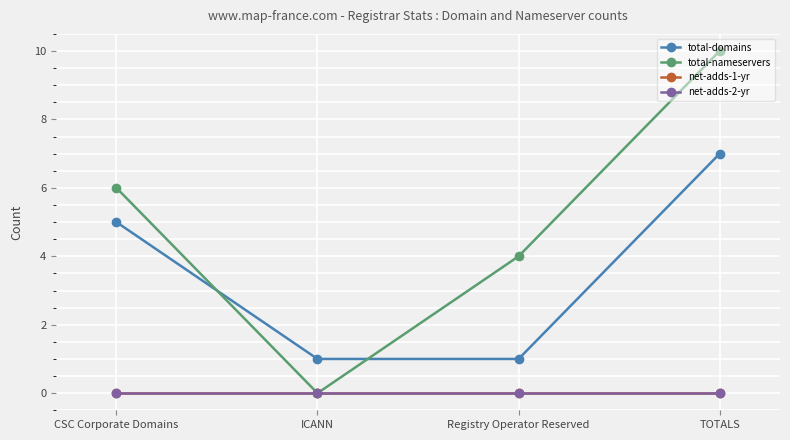

Which has a higher value, TOTALS or Registry Operator Reserved?

TOTALS